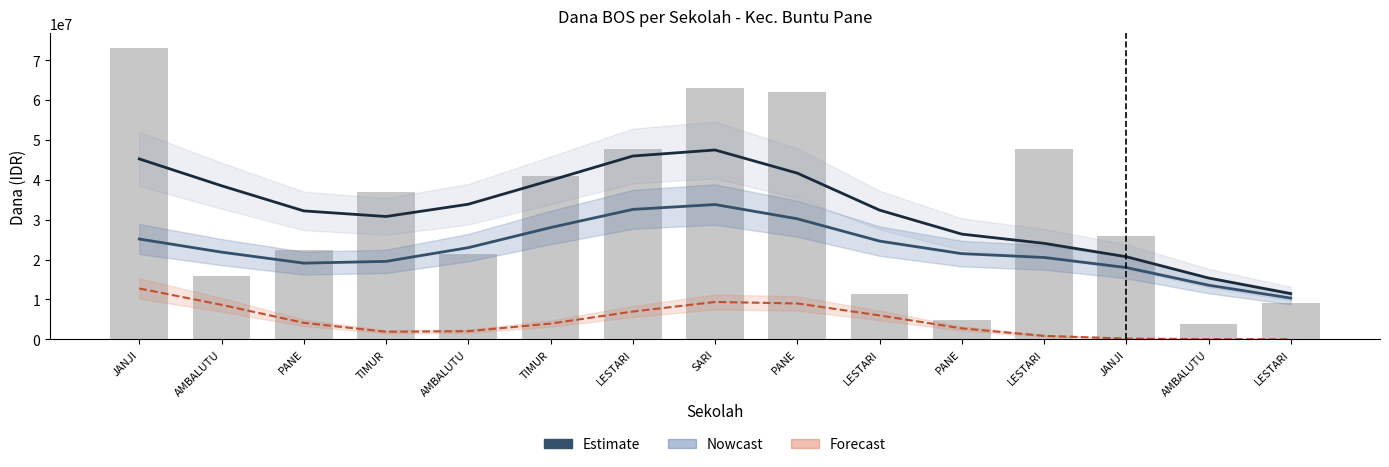

What is the label of the 2nd bar from the left?

AMBALUTU